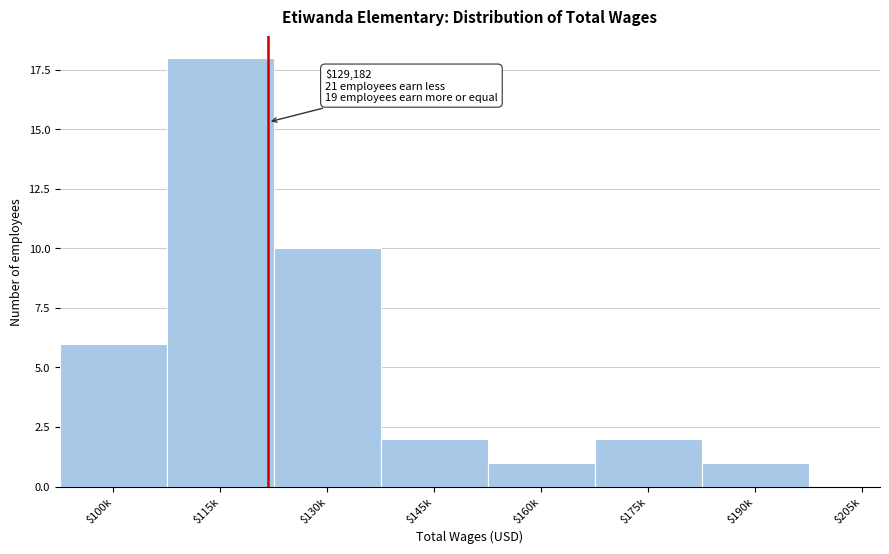

What is the sum of all values?

40